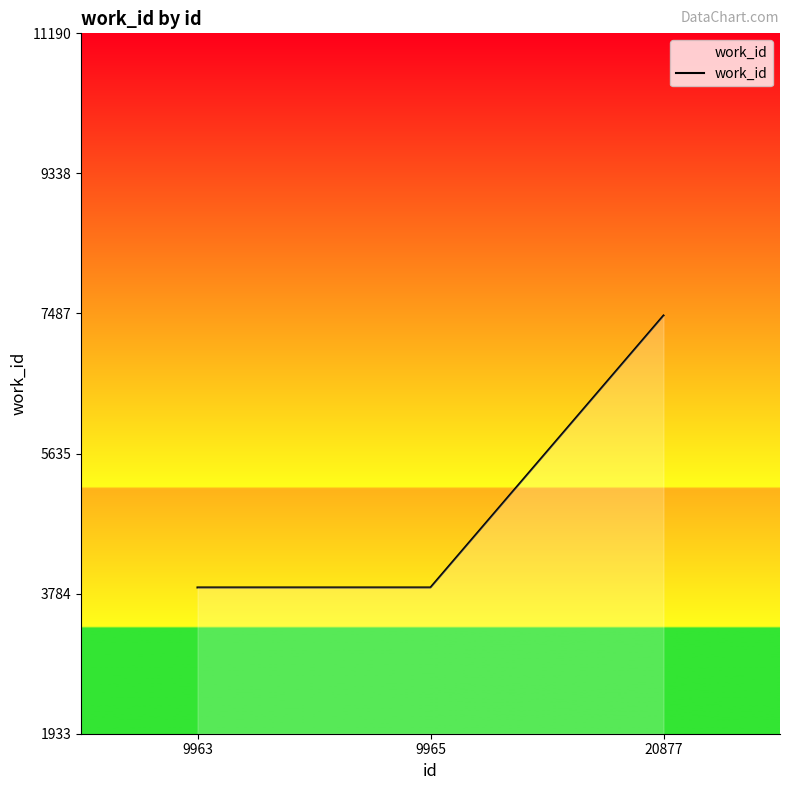

What is the sum of all values?

15192